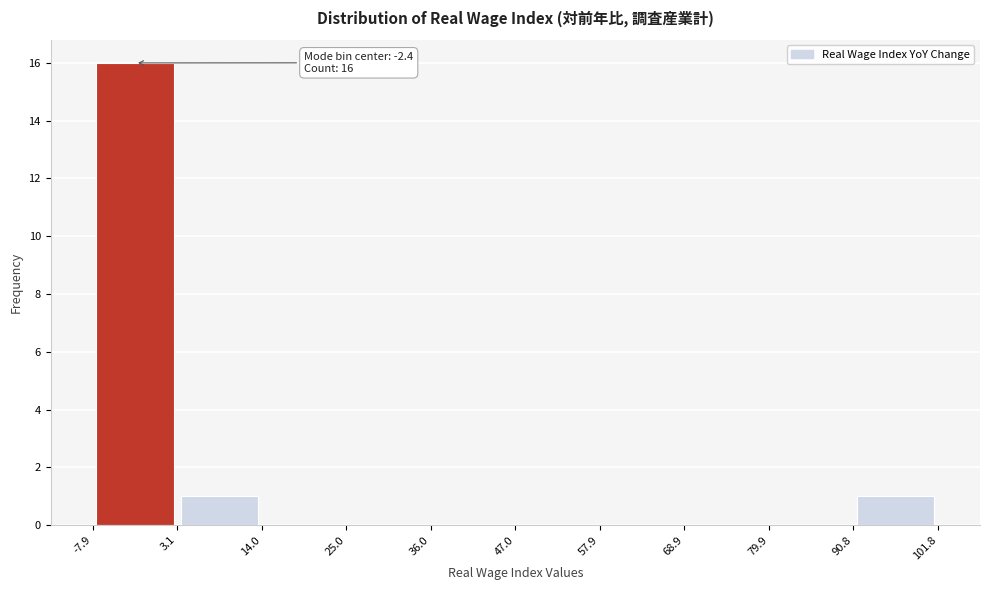

Over which range of the x-axis is the bar tallest?

-7.9 to 3.1